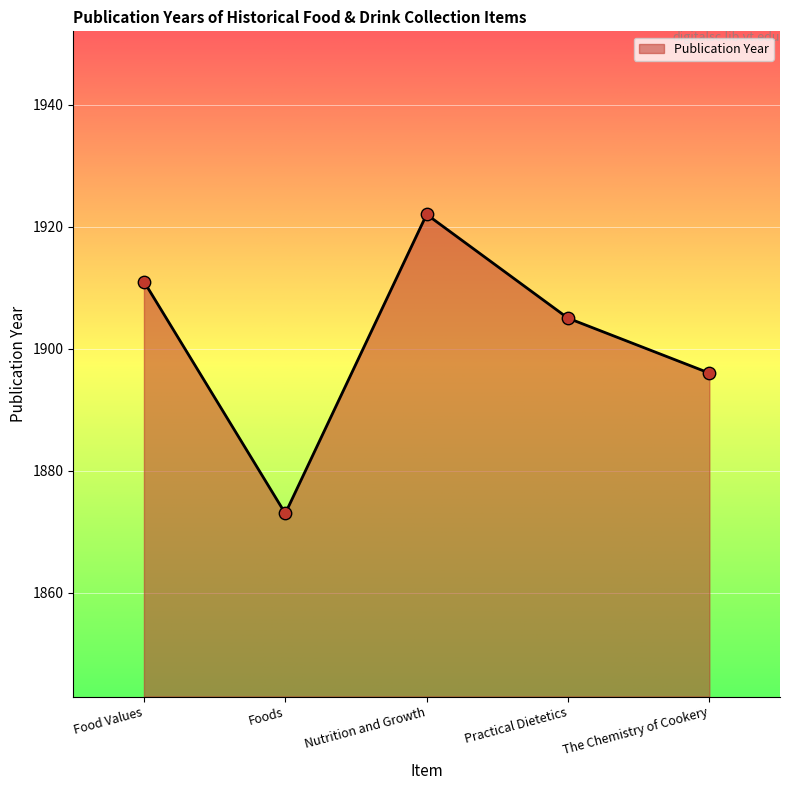

What is the change in value from Food Values to The Chemistry of Cookery?

-15